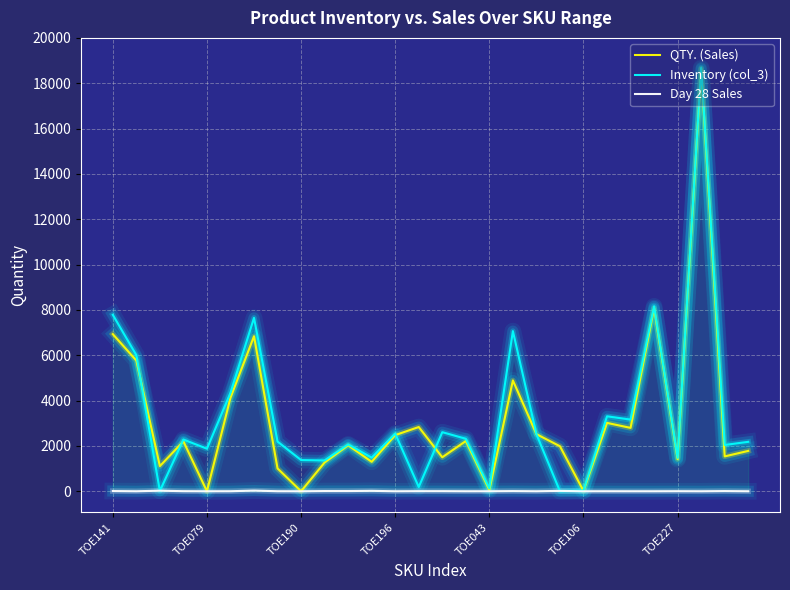

What is the greatest value displayed?

18689